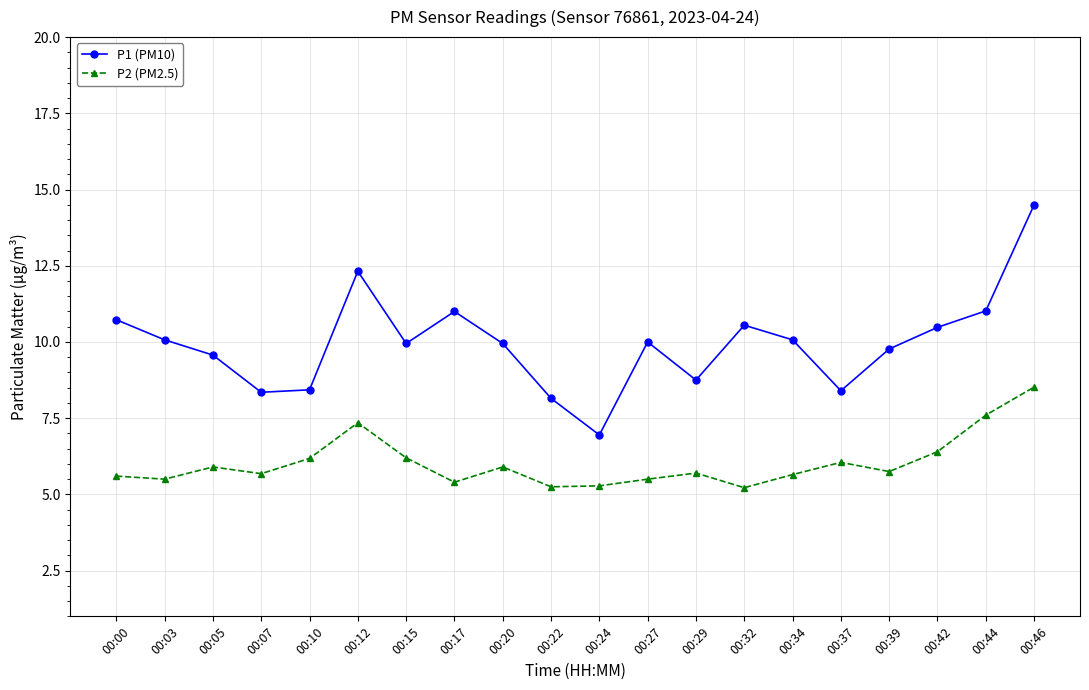

The value of P1 (PM10) at 00:10 is 8.4. True or false?

True